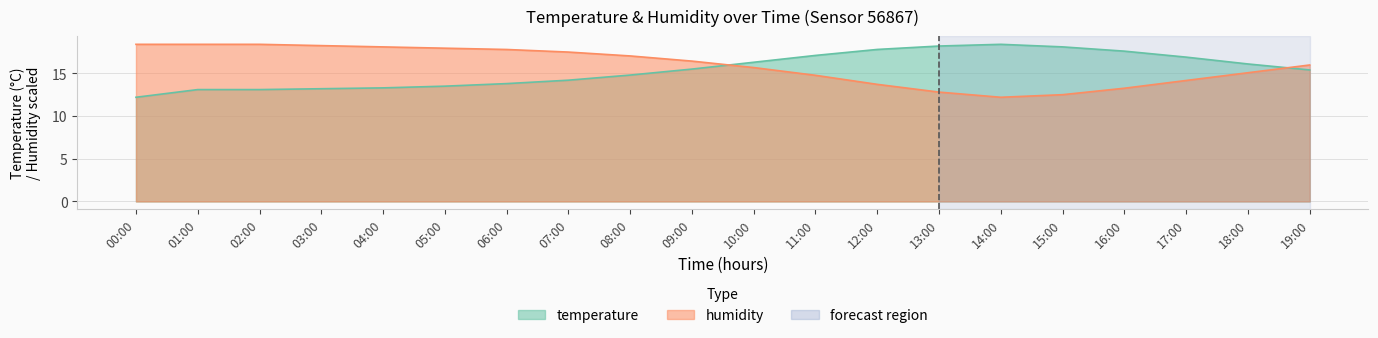

How many lines are shown in the chart?

2